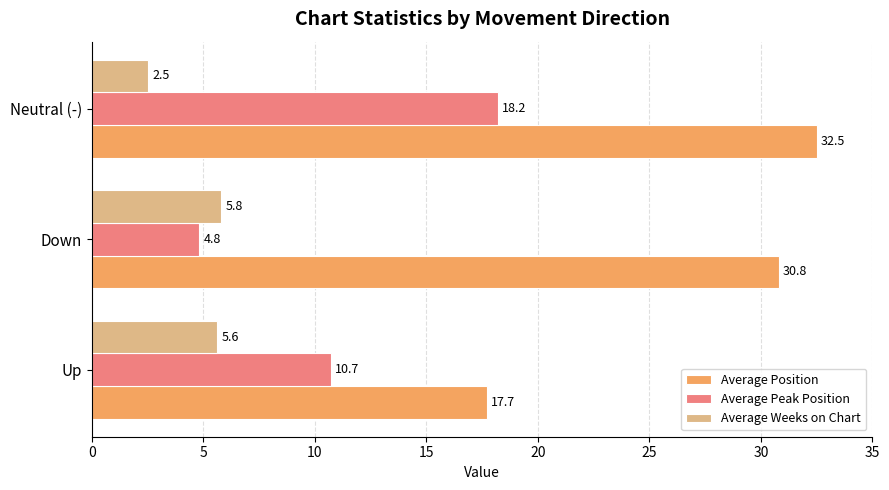

What is the sum of the Average Position values at Up and Down?

48.5